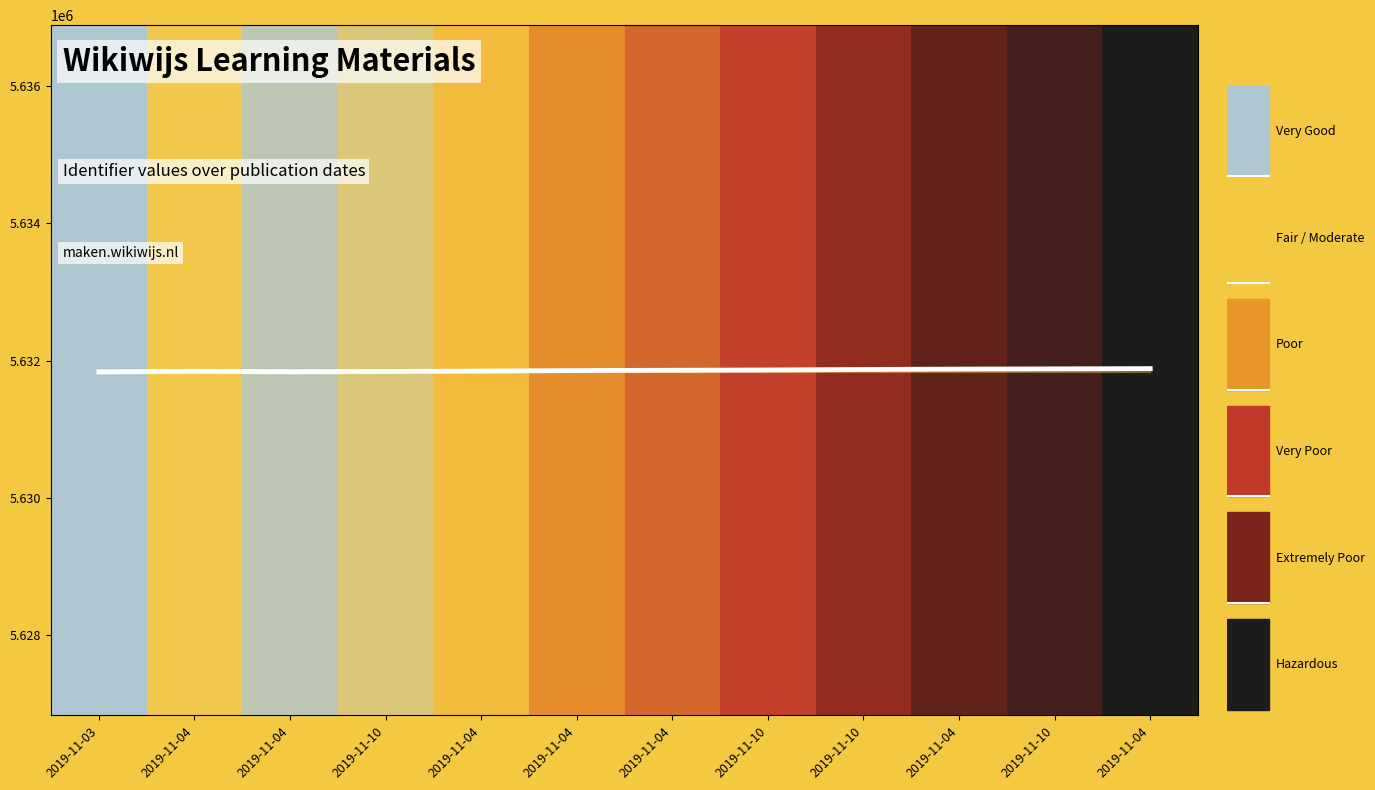

What is the ratio of the value at 2019-11-04 to the value at 2019-11-10?

1.0